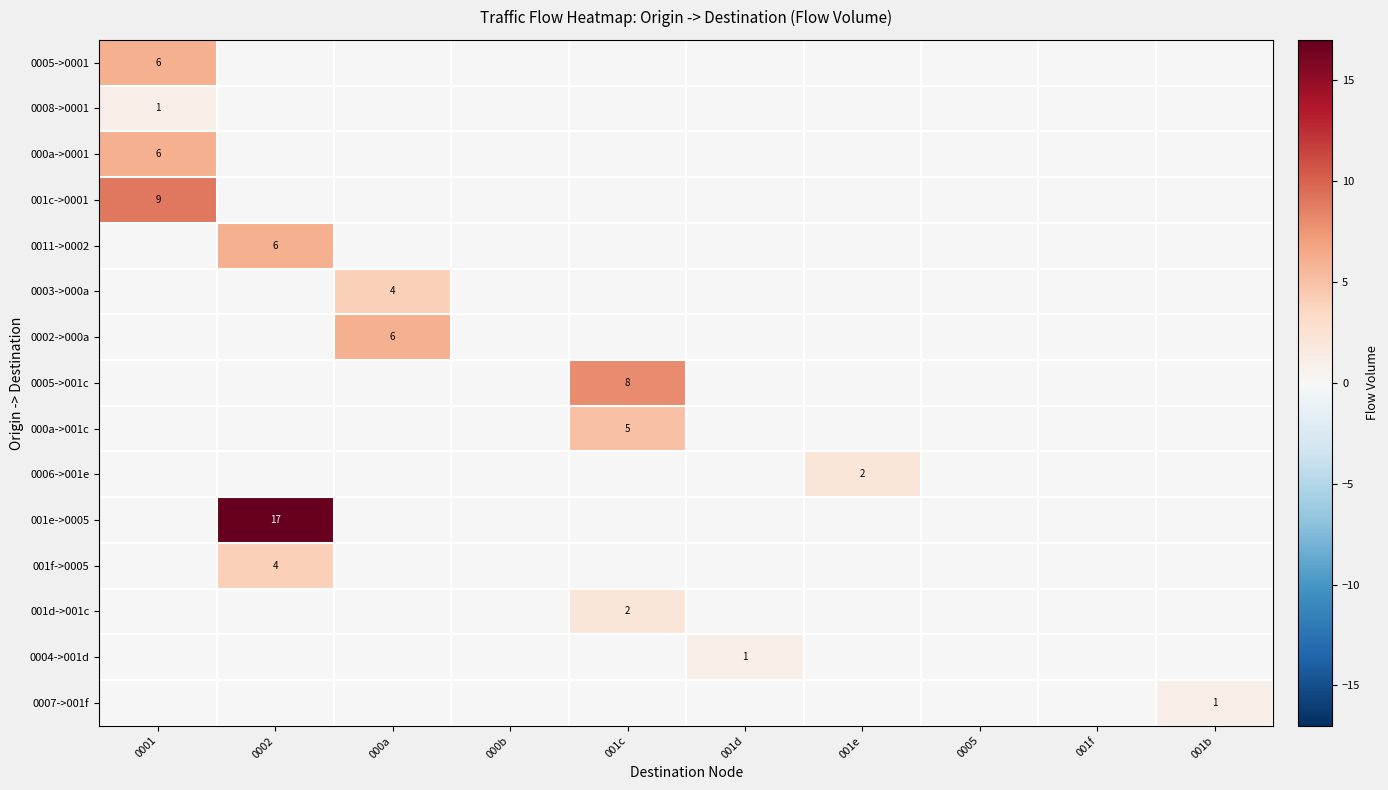

True or false: 000a->0001 has a value of 6 at 0001.

True